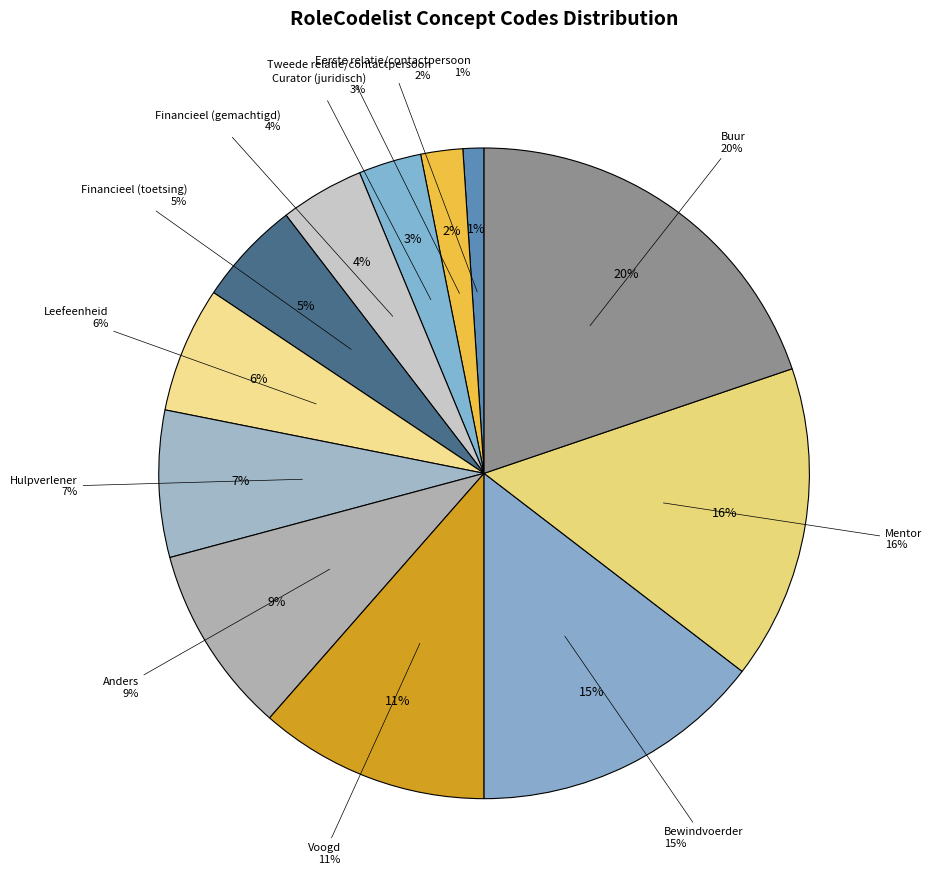

Combined, what portion of the pie is Financieel (gemachtigd) and Voogd?

15.6%